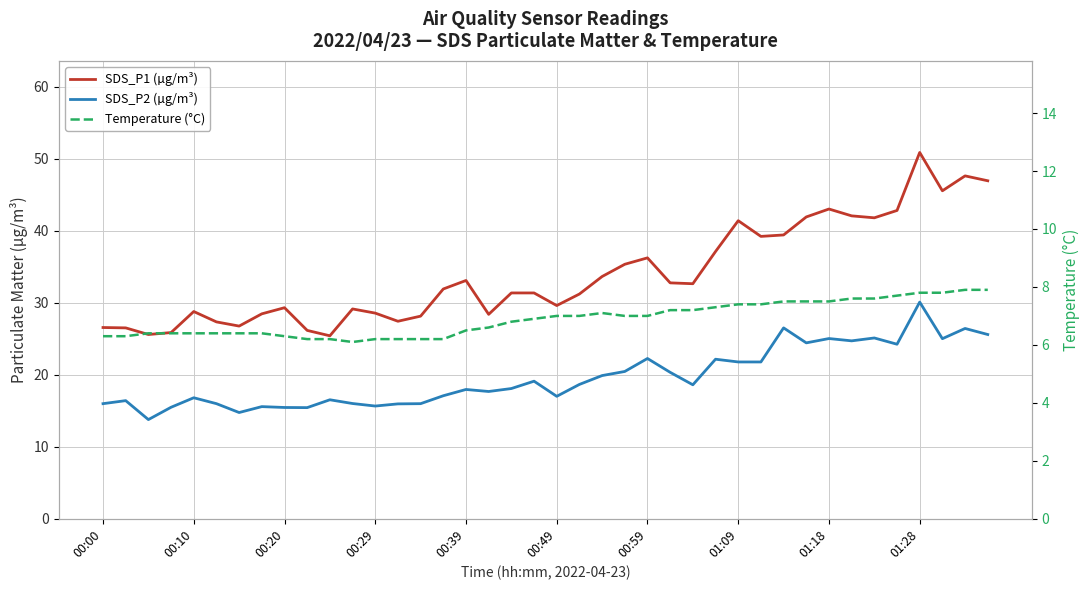

What is the spread (max minus min) of values at 35?

35.1